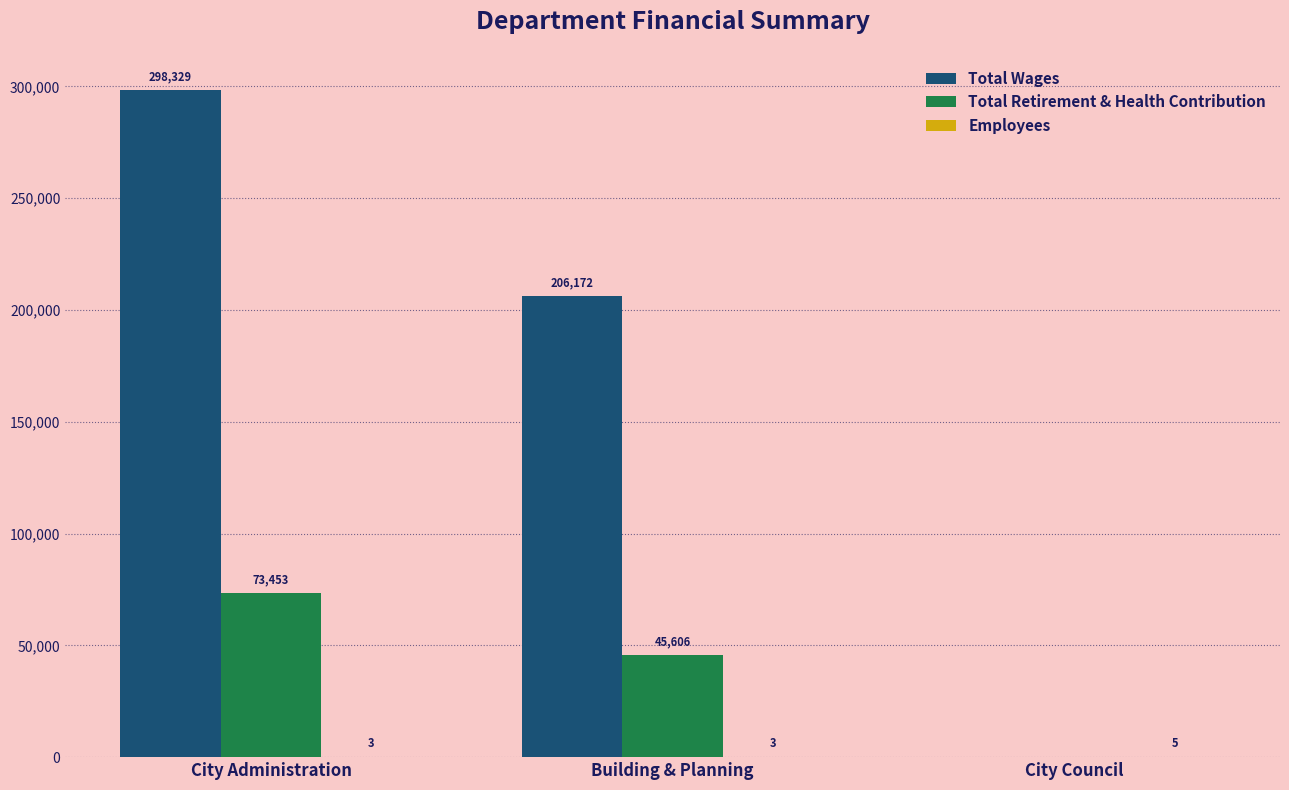

Which series changed the most between Building & Planning and City Council?

Total Wages